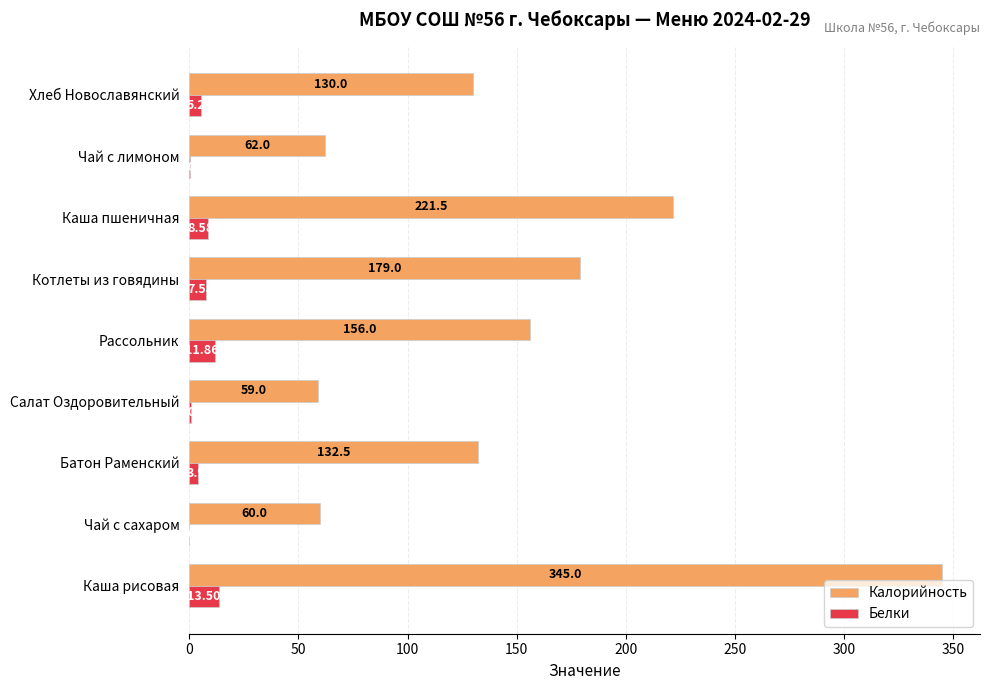

How many data points in Белки are above 5?

5